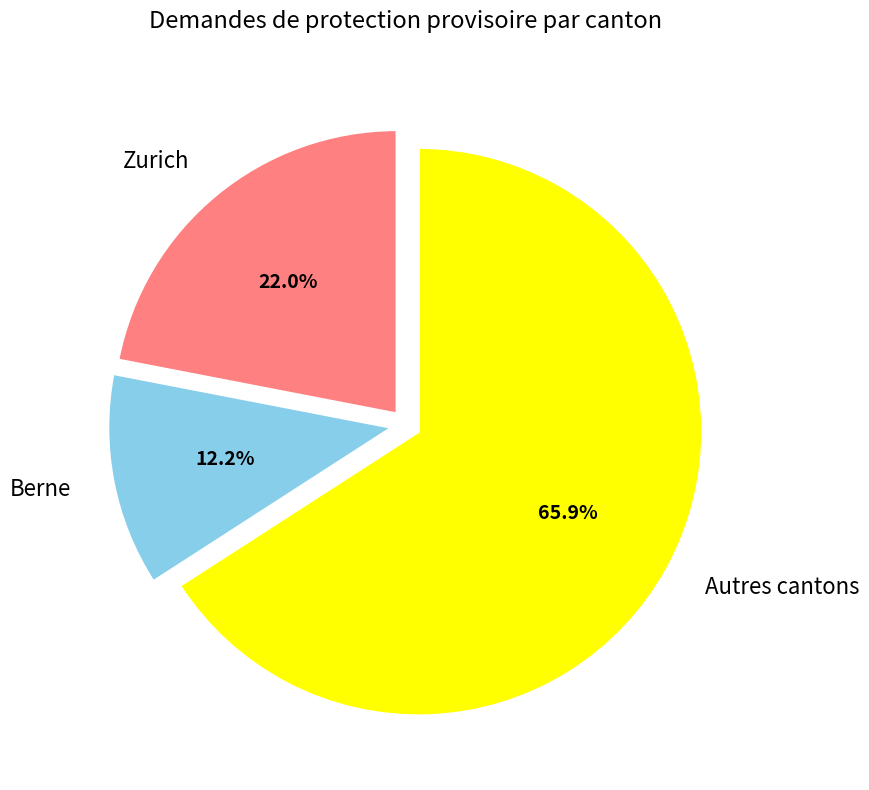

Does any single category account for the majority?

Yes